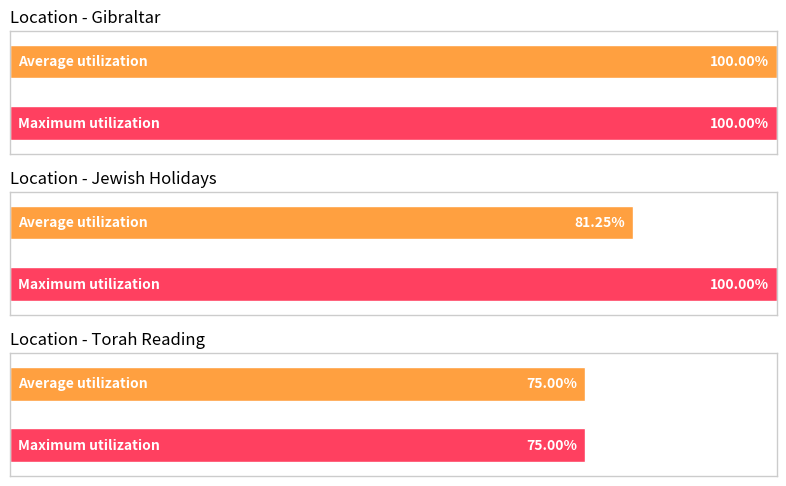

What are all the series names shown in the legend?

Average, Maximum